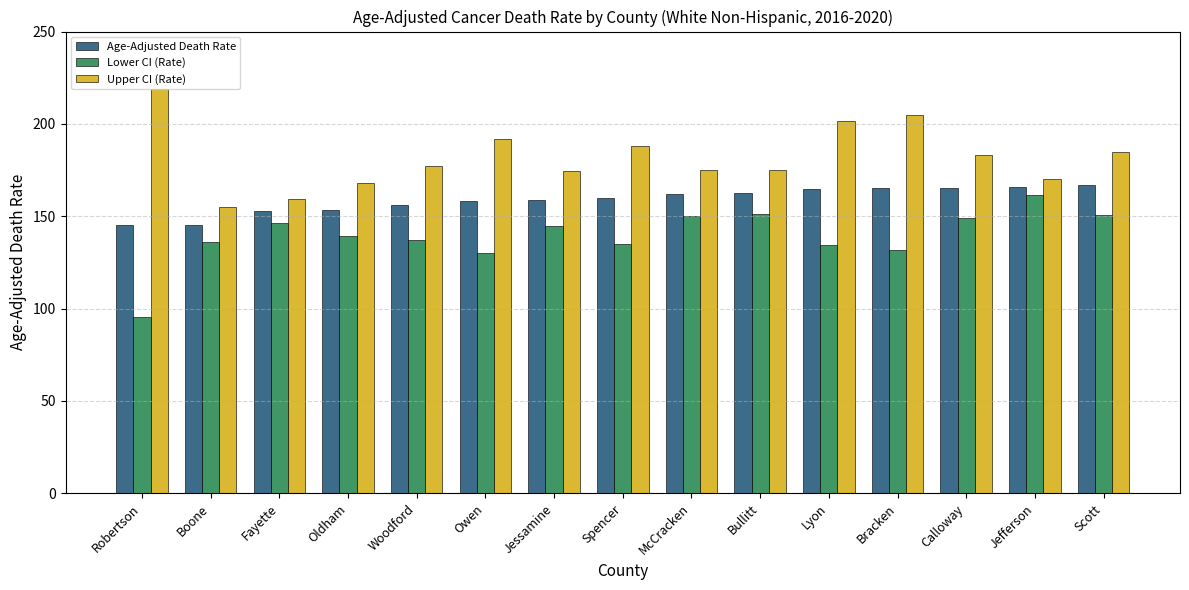

What is the total value across all series at Fayette?

458.3